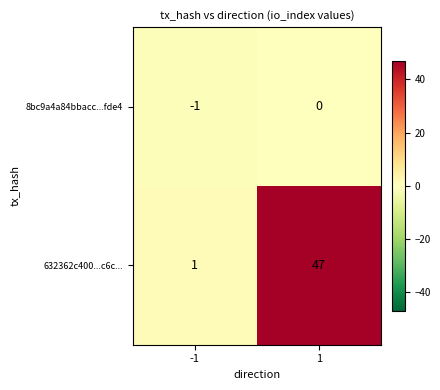

Which category has the highest value across all series?

1